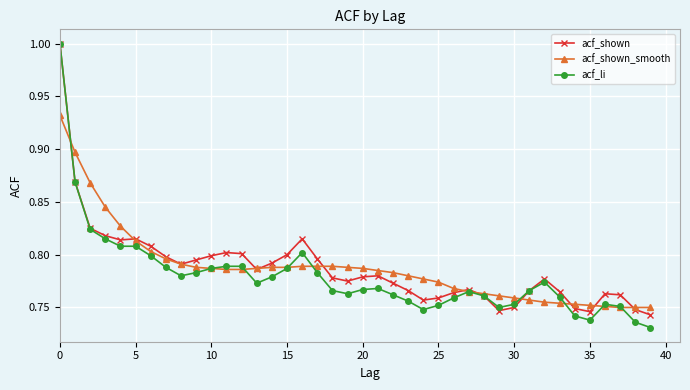

Does the chart display data point markers on the line(s)?

Yes